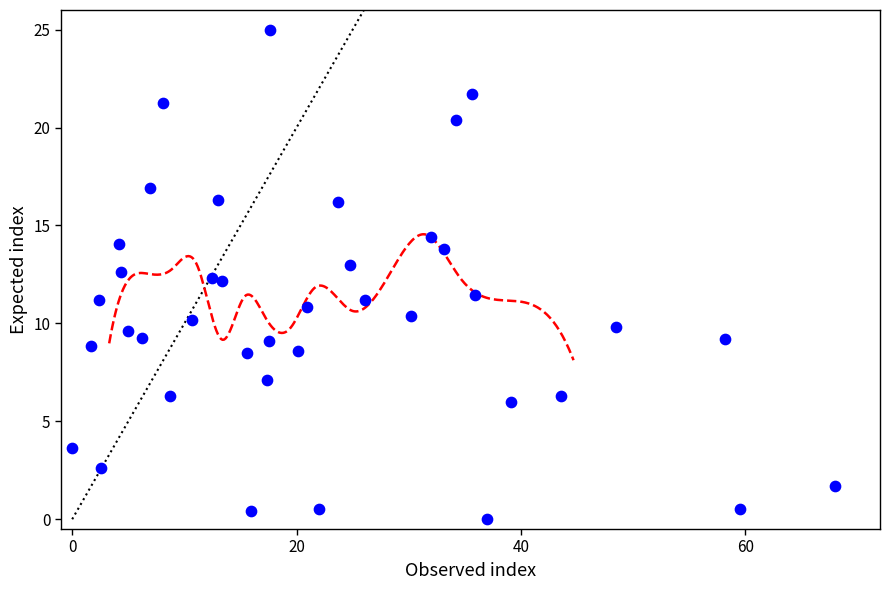

What is the range of X values (max minus min)?

68.0